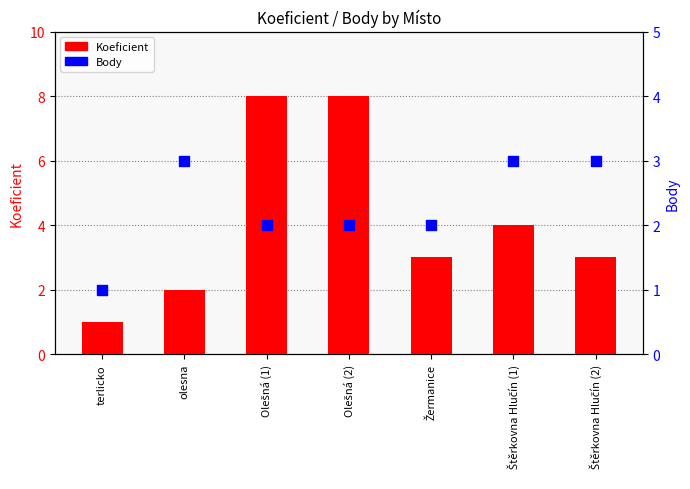

What are all the series names shown in the legend?

Koeficient, Body